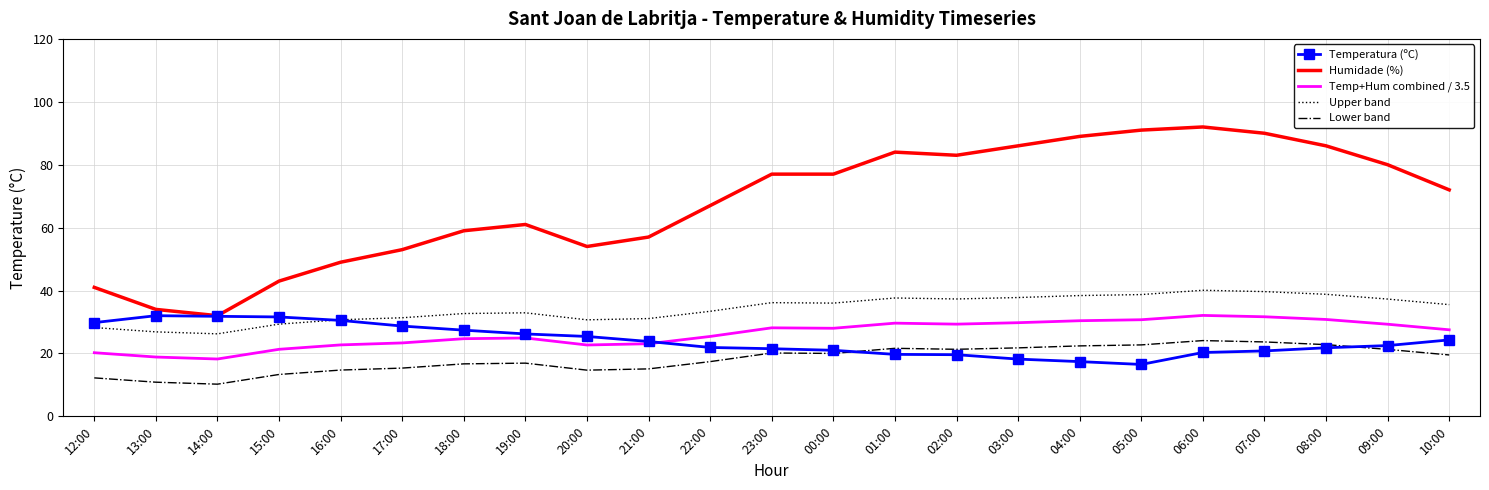

What position from the left is 09:00?

22